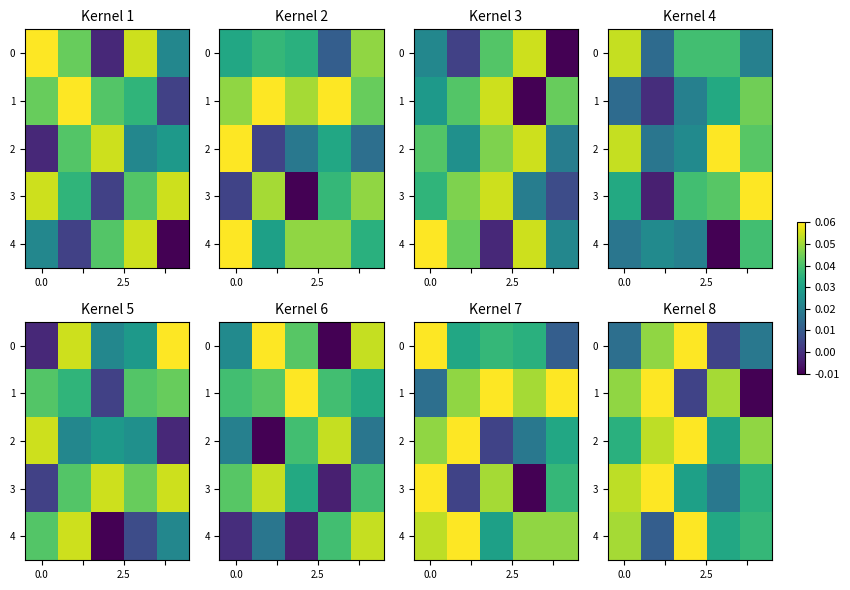

What is the highest value of the 1 series?

0.1